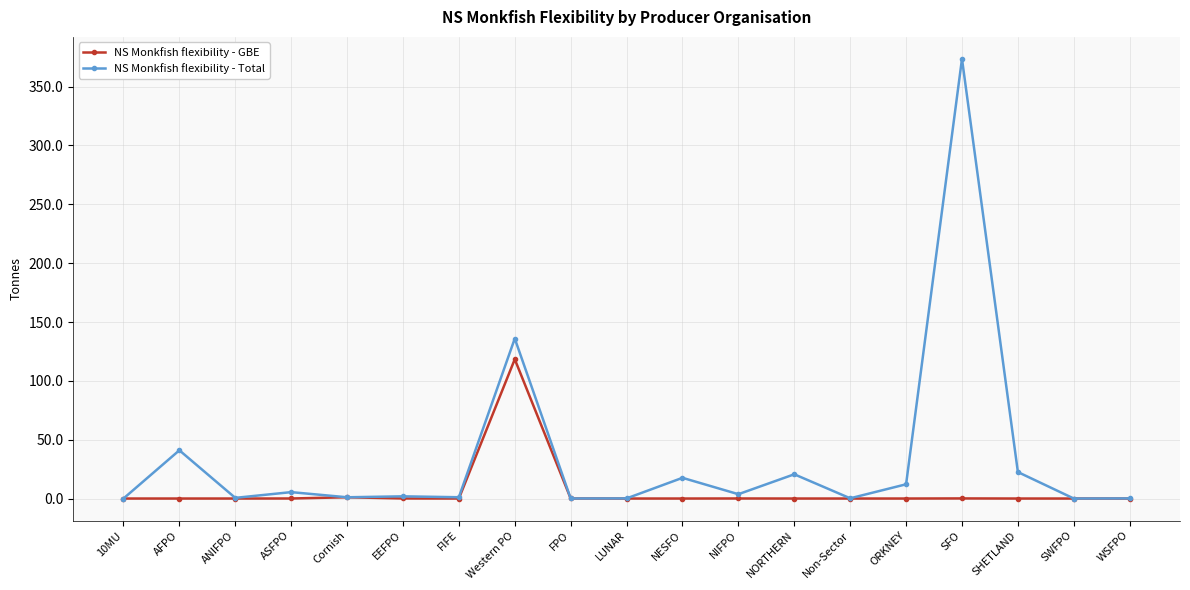

Rank the series by their average value, from highest to lowest.

NS Monkfish flexibility - Total, NS Monkfish flexibility - GBE